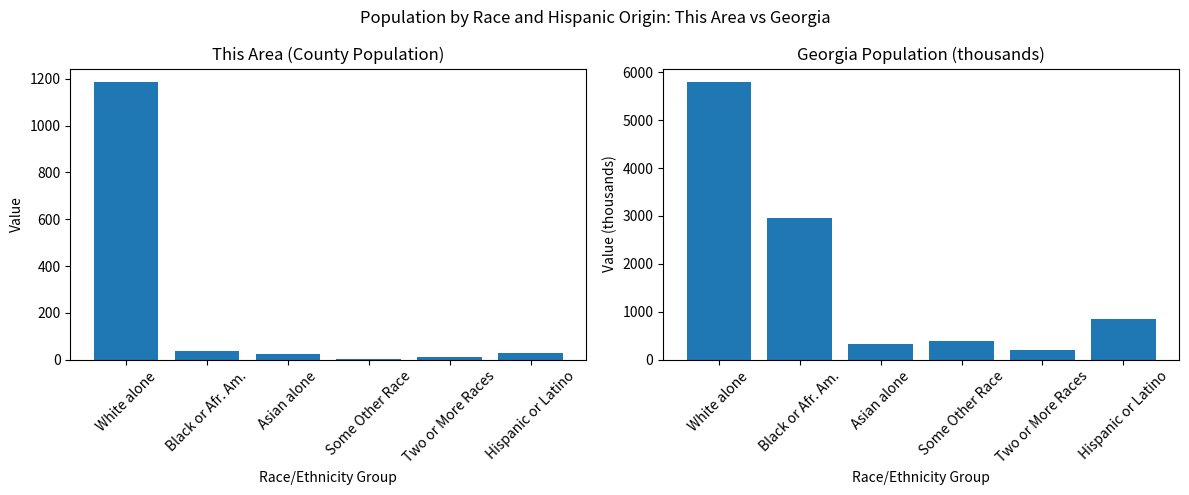

Reading right to left, list all the values displayed in this chart.

This Area: Hispanic or Latino=26.0	Two or More Races=12.0	Some Other Race=3.0	Asian alone=22.0	Black or Afr. Am.=35.0	White alone=1185.0
Georgia: Hispanic or Latino=853.7	Two or More Races=207.5	Some Other Race=388.9	Asian alone=314.5	Black or Afr. Am.=2950.4	White alone=5787.4